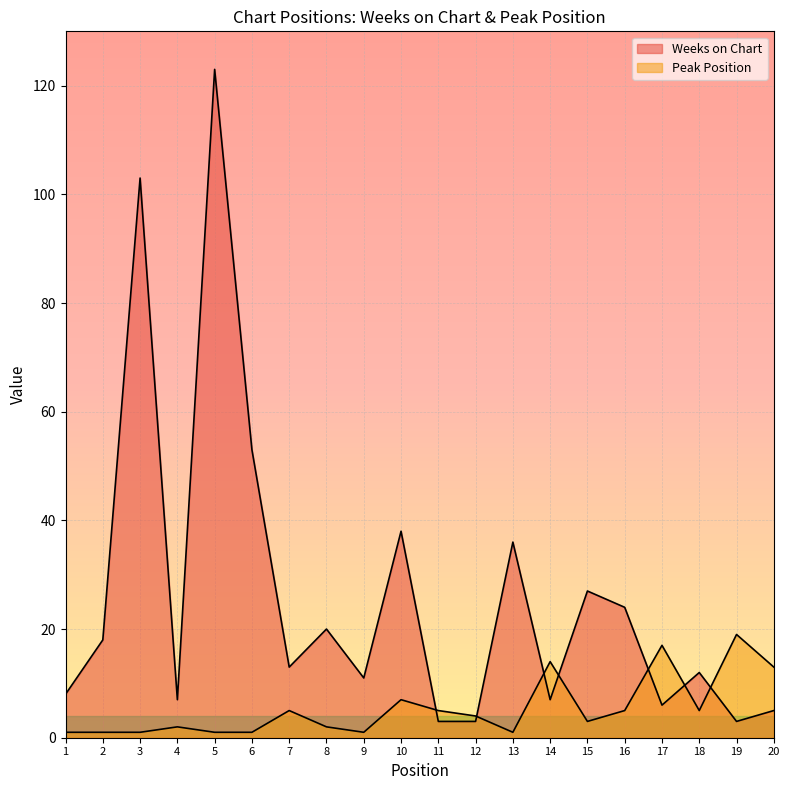

The value of Weeks on Chart at 12 is 1. True or false?

False